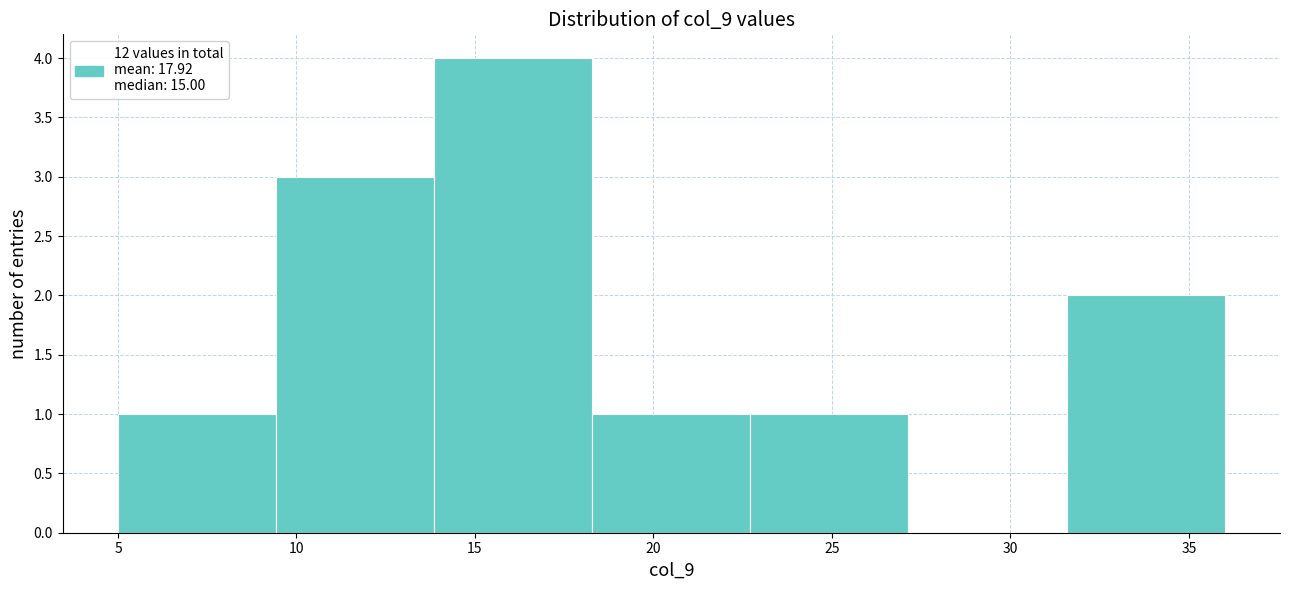

Over which range of the x-axis is the bar tallest?

14.0 to 18.5